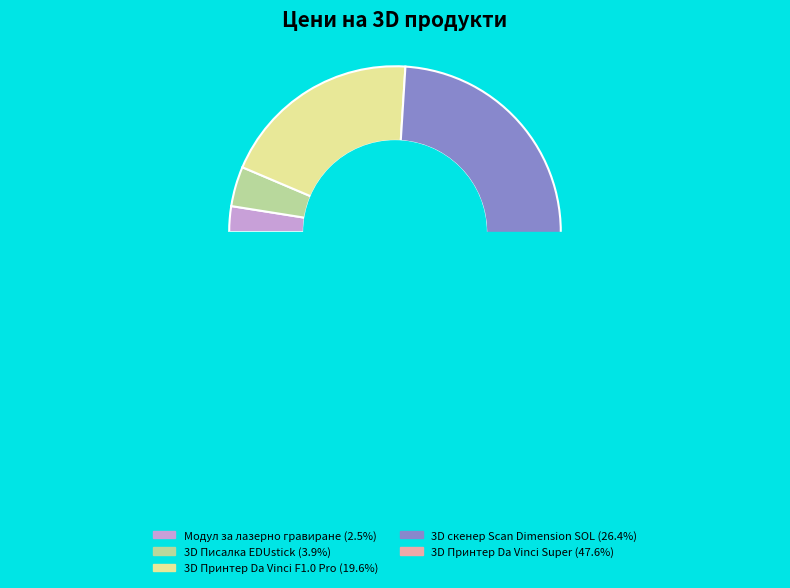

How much of the chart is everything except 3D Принтер Da Vinci Super?

52.4%